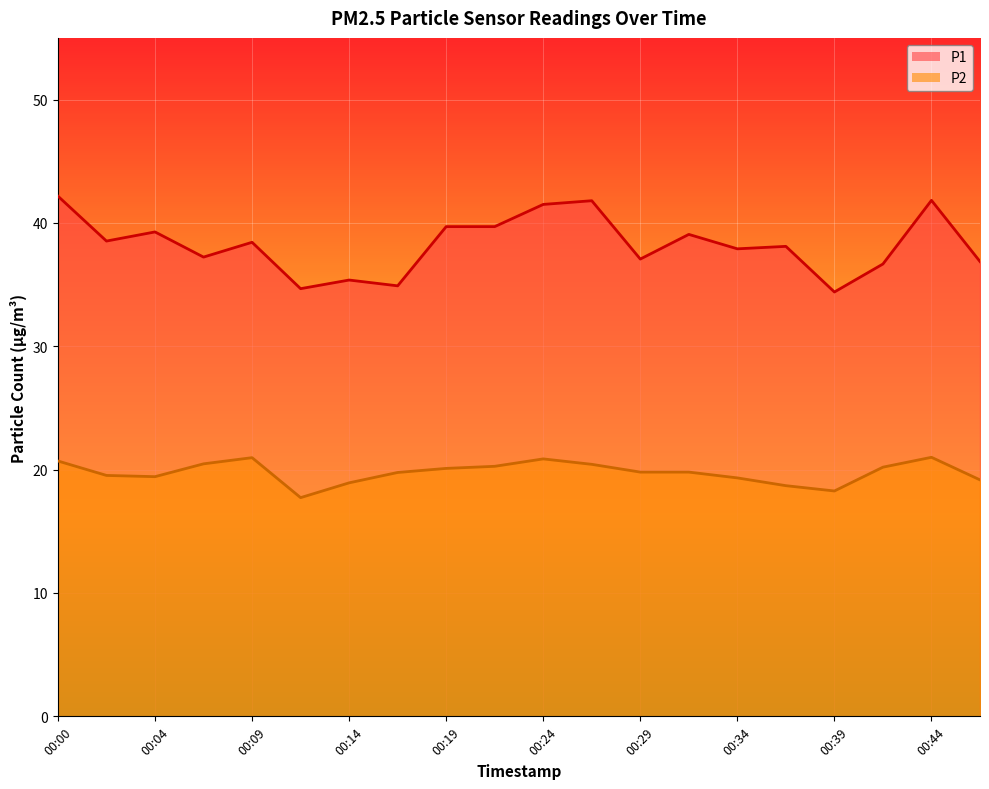

Reading left to right, list all the values displayed in this chart.

P1: 42.2	38.5	39.3	37.2	38.4	34.7	35.4	34.9	39.7	39.7	41.5	41.8	37.1	39.1	37.9	38.1	34.4	36.7	41.8	36.9
P2: 20.7	19.5	19.4	20.5	21.0	17.7	18.9	19.8	20.1	20.3	20.9	20.4	19.8	19.8	19.3	18.7	18.3	20.2	21.0	19.2